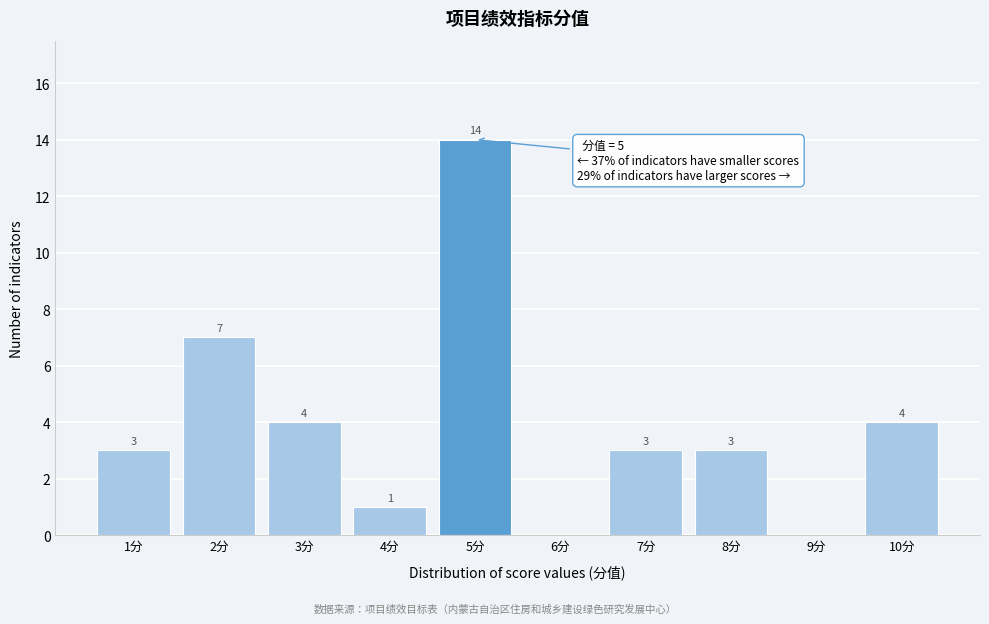

Reading left to right, list all the values displayed in this chart.

1分=3	2分=7	3分=4	4分=1	5分=14	6分=0	7分=3	8分=3	9分=0	10分=4